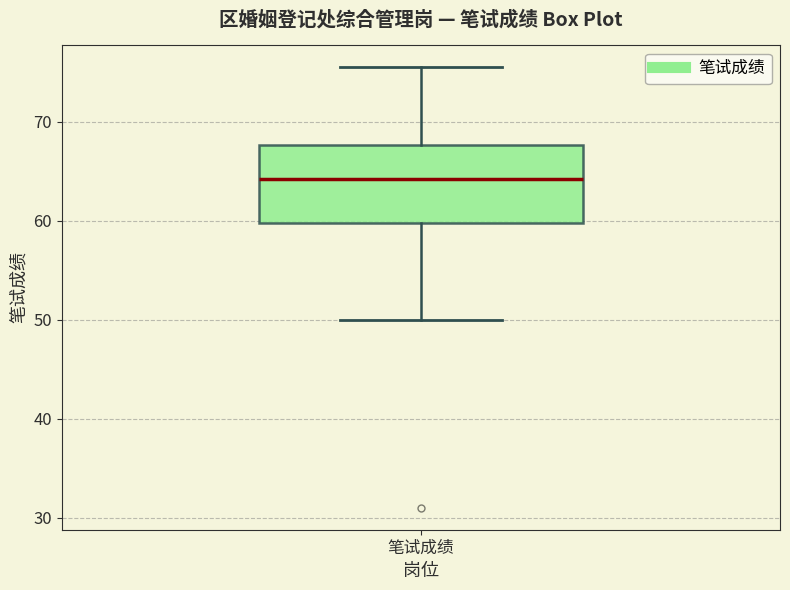

Where does the median line of the box for 笔试成绩 sit on the y-axis? The values are not printed on the chart, so give them approximately, as read against the axis.

64